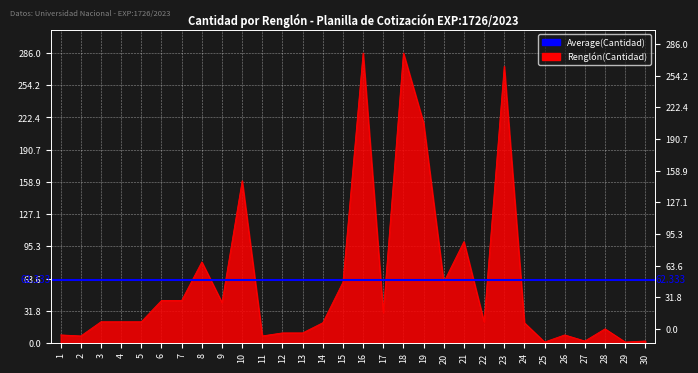

Where is the first local maximum?

8